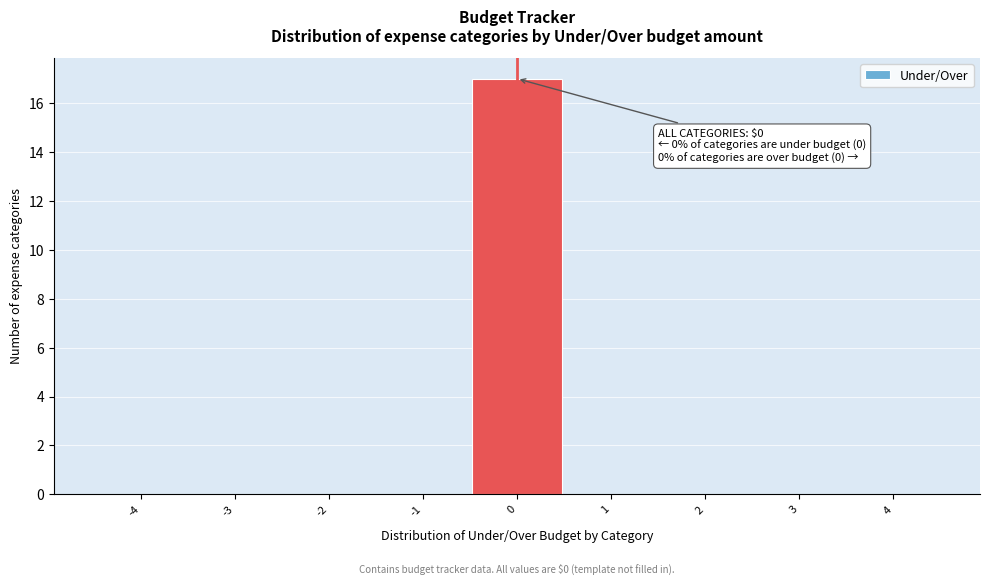

Which range on the x-axis has the tallest bar?

-0.5 to 0.5